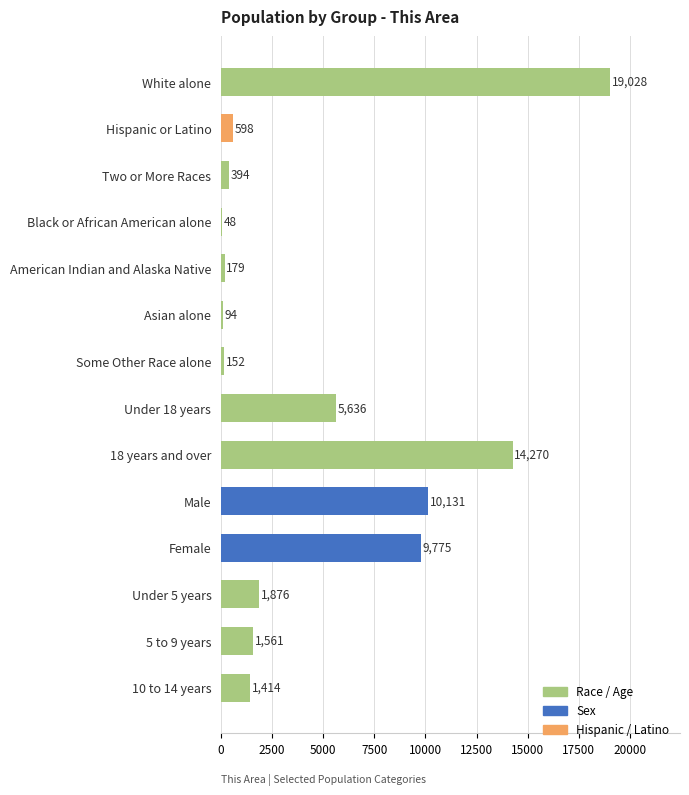

The value at White alone is 28209. True or false?

False